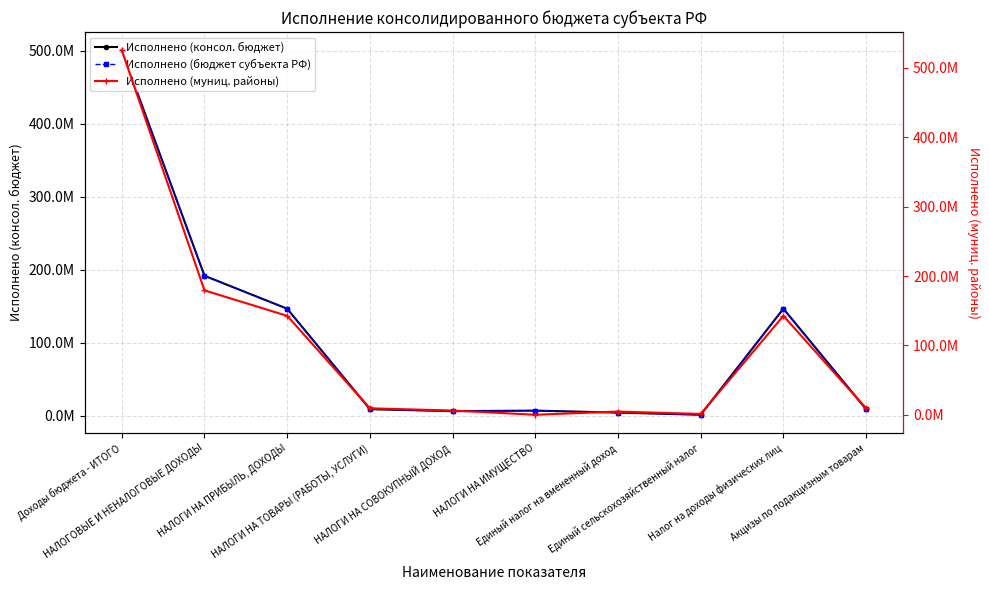

What is the total value across all series at НАЛОГИ НА ПРИБЫЛЬ, ДОХОДЫ?

436109399.9